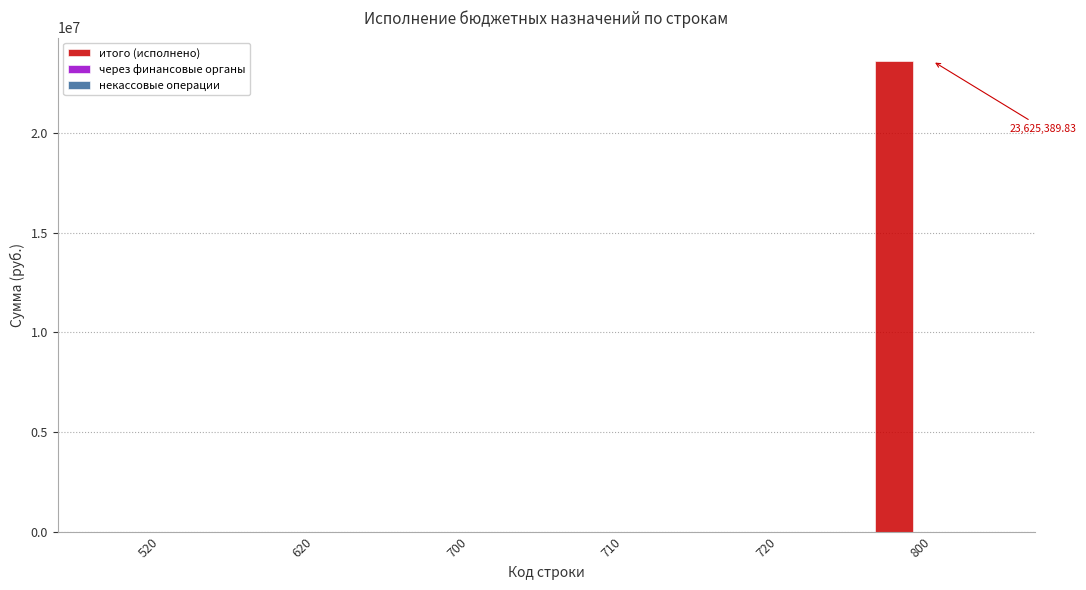

What is the change in value from 720 to 800?

+23625389.8